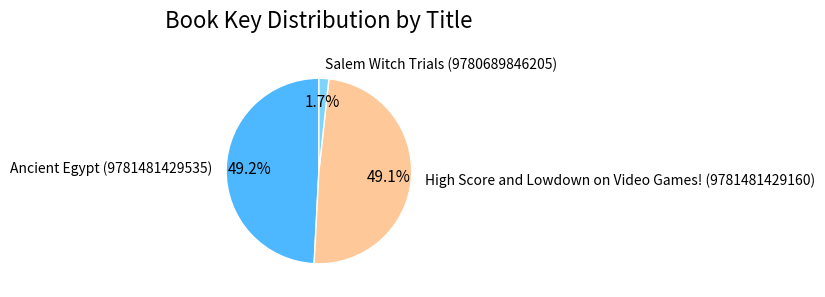

Which slice is the smallest?

Salem Witch Trials (9780689846205)